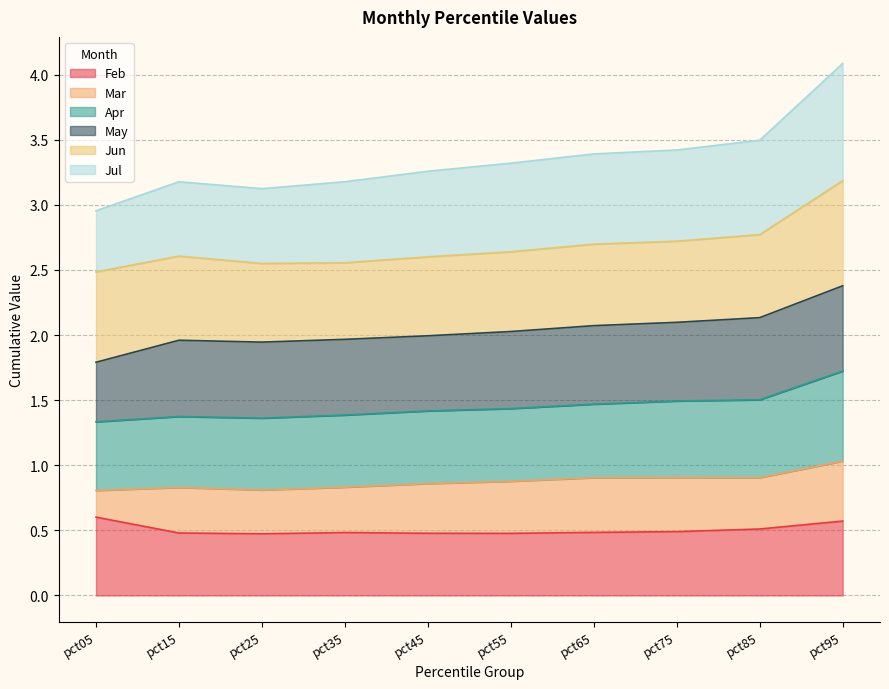

Between pct55 and pct45, which is larger?

pct45